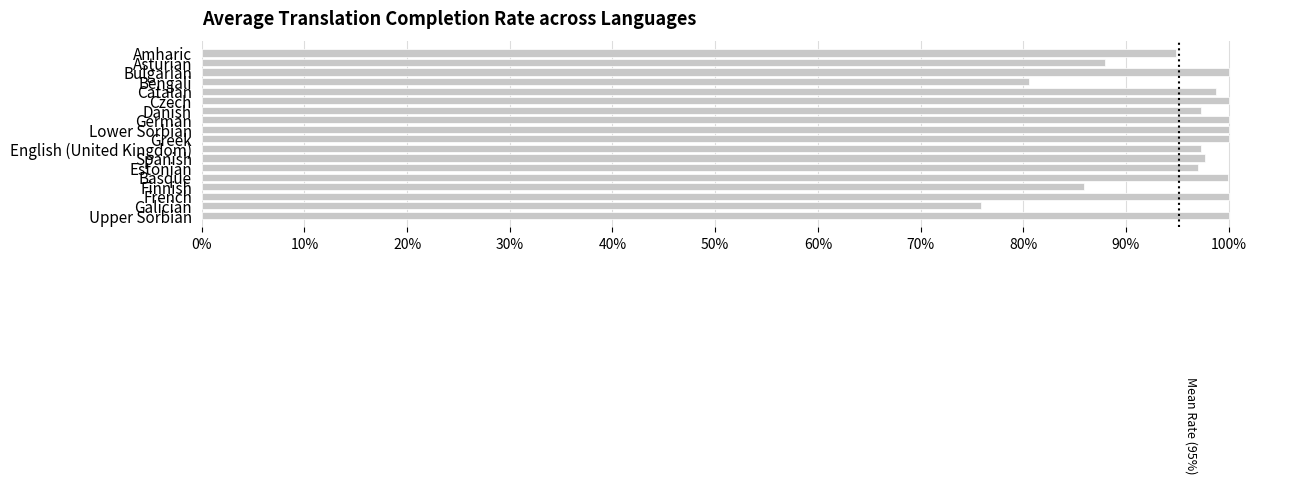

What is the value of the 11th bar from the top?

97.3